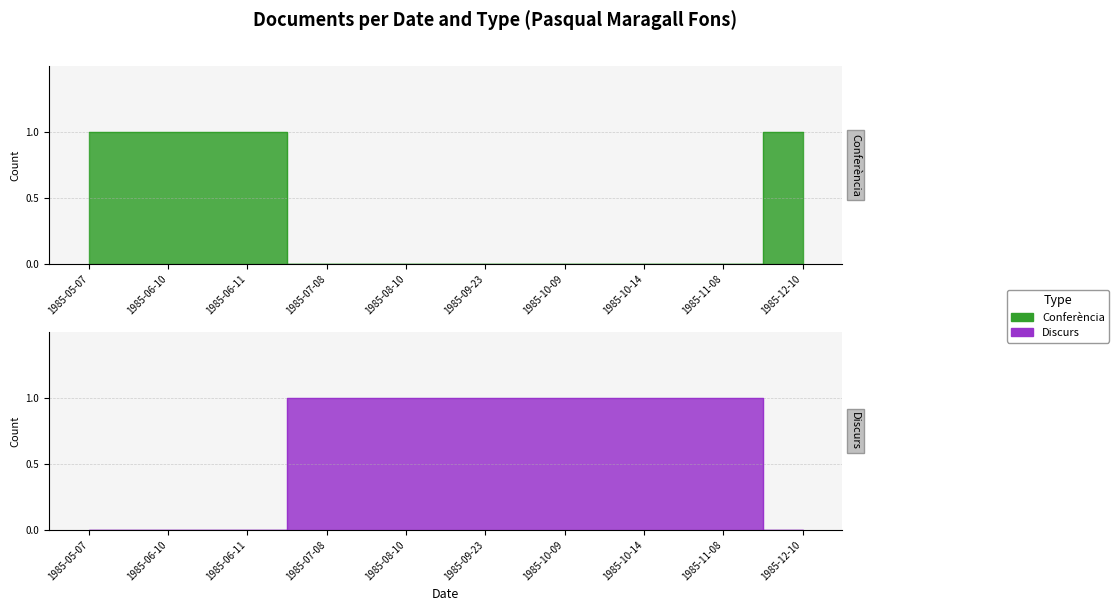

Reading left to right, list all the values displayed in this chart.

Conferència: 1985-05-07=1	1985-06-10=1	1985-06-11=1	1985-07-08=0	1985-08-10=0	1985-09-23=0	1985-10-09=0	1985-10-14=0	1985-11-08=0	1985-12-10=1
Discurs: 1985-05-07=0	1985-06-10=0	1985-06-11=0	1985-07-08=1	1985-08-10=1	1985-09-23=1	1985-10-09=1	1985-10-14=1	1985-11-08=1	1985-12-10=0